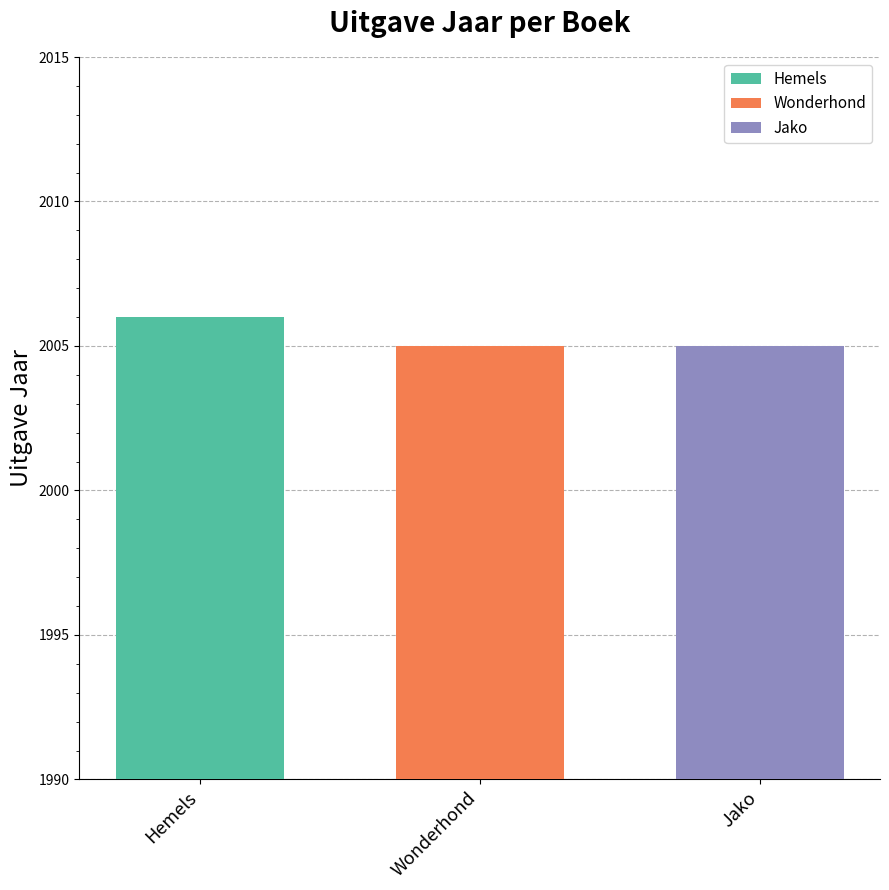

How many bars are there in total?

3